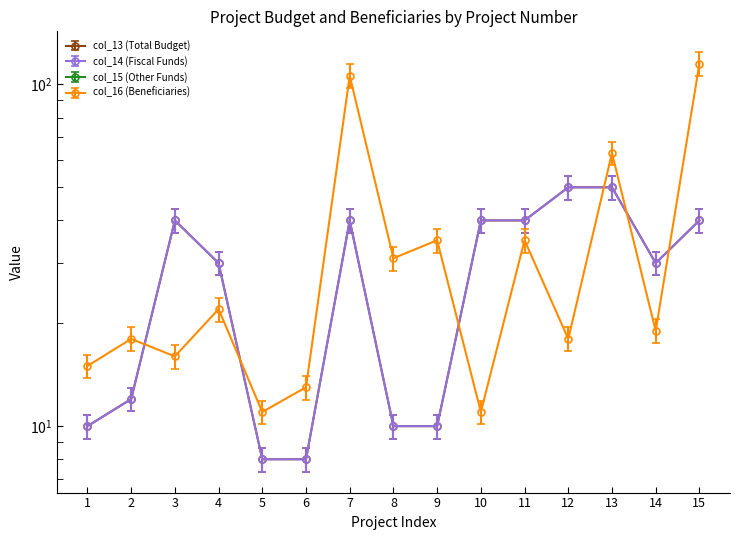

Reading left to right, extract all data points from this chart.

col_13 (Total Budget): 1=9.2	2=11.0	3=36.8	4=27.6	5=7.4	6=7.4	7=36.8	8=9.2	9=9.2	10=36.8	11=36.8	12=46.0	13=46.0	14=27.6	15=36.8
col_14 (Fiscal Funds): 1=9.2	2=11.0	3=36.8	4=27.6	5=7.4	6=7.4	7=36.8	8=9.2	9=9.2	10=36.8	11=36.8	12=46.0	13=46.0	14=27.6	15=36.8
col_16 (Beneficiaries): 1=13.8	2=16.6	3=14.7	4=20.2	5=10.1	6=12.0	7=97.5	8=28.5	9=32.2	10=10.1	11=32.2	12=16.6	13=58.0	14=17.5	15=105.8